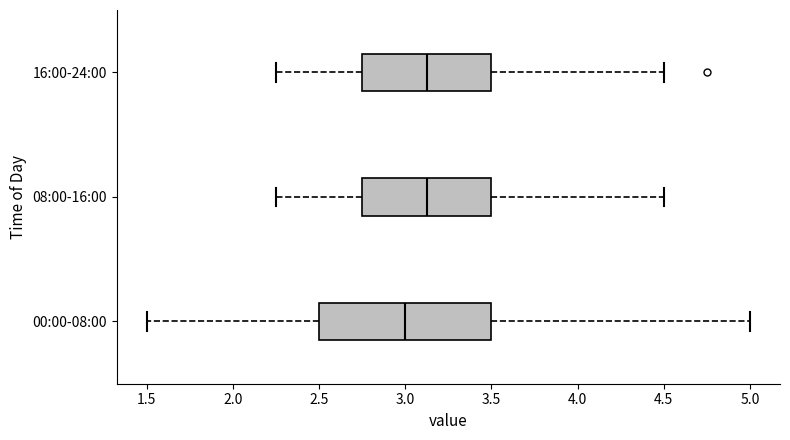

Reading bottom to top, transcribe this box plot: for each box, give where its median line is, the range the box spans, and where its two whiskers end, as read against the x-axis. The values are not printed on the chart, so give them approximately, as read against the axis.

00:00-08:00: median 3.00, box 2.50 to 3.50, whiskers 1.50 to 5.00
08:00-16:00: median 3.15, box 2.75 to 3.50, whiskers 2.25 to 4.50
16:00-24:00: median 3.15, box 2.75 to 3.50, whiskers 2.25 to 4.50